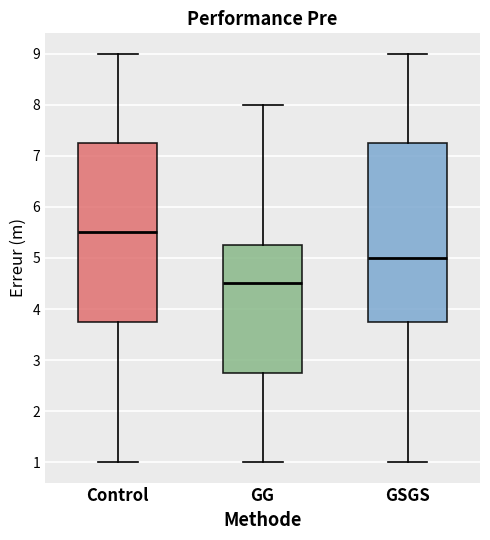

Which box's median line is the lowest?

GG